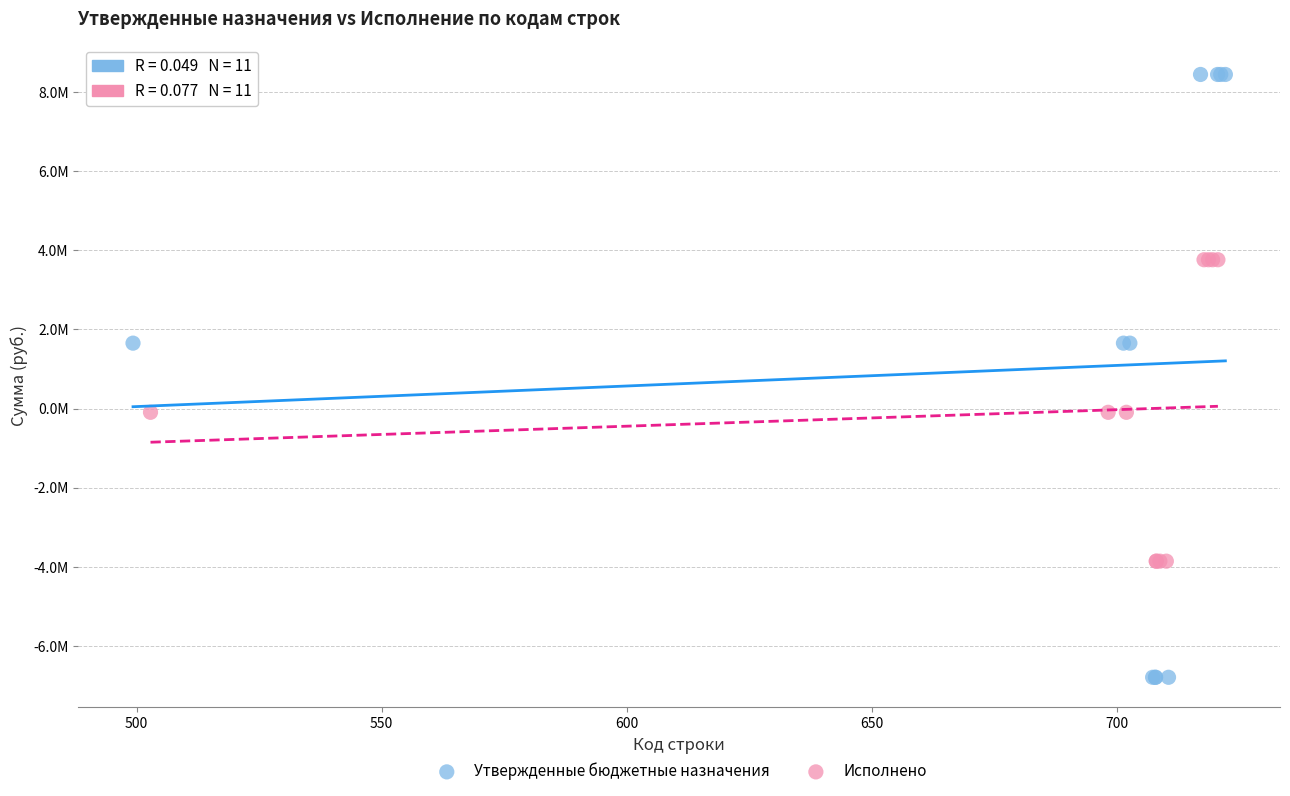

Which series has the widest spread of Y values?

Утвержденные бюджетные назначения